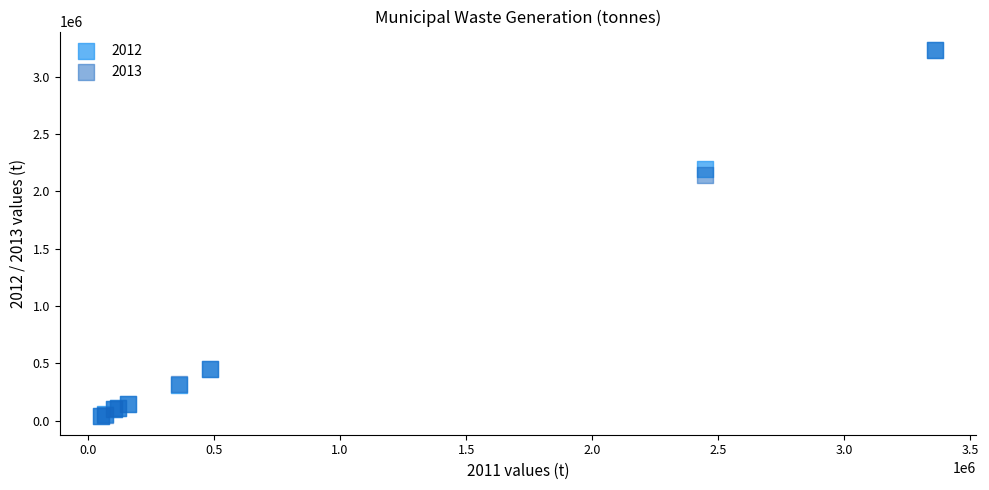

Across all series, what Y value is closest to 1635052?

2139595.0